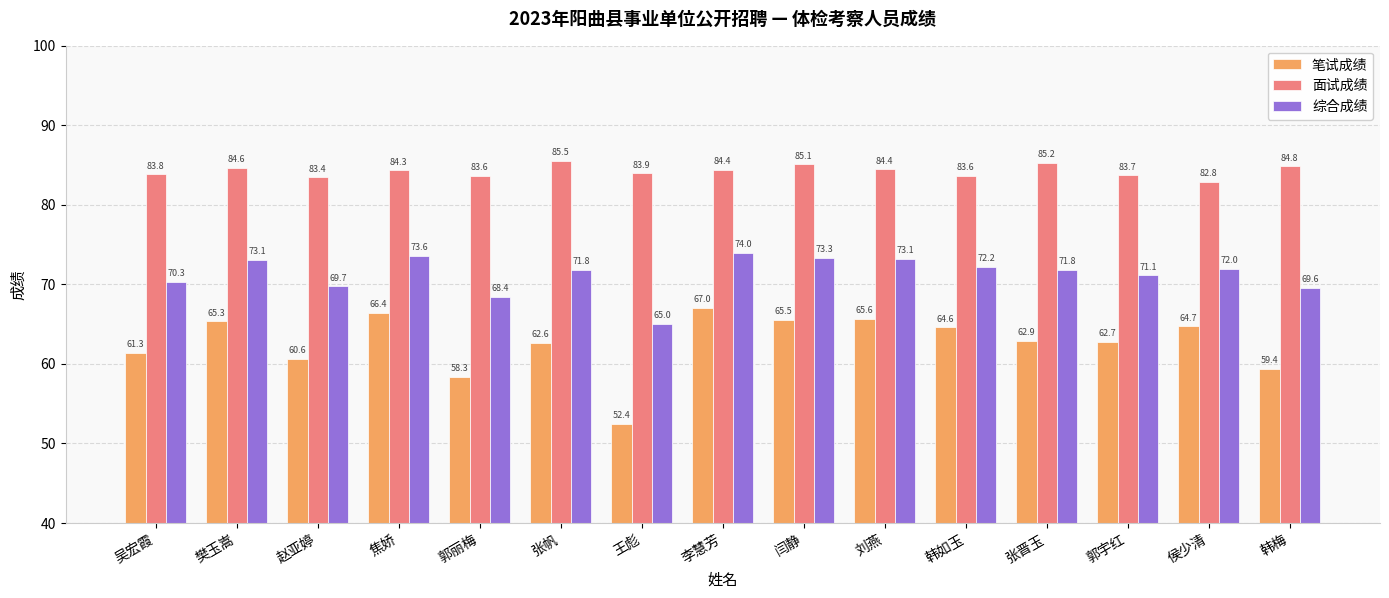

At which label does 综合成绩 first exceed 71?

樊玉嵩